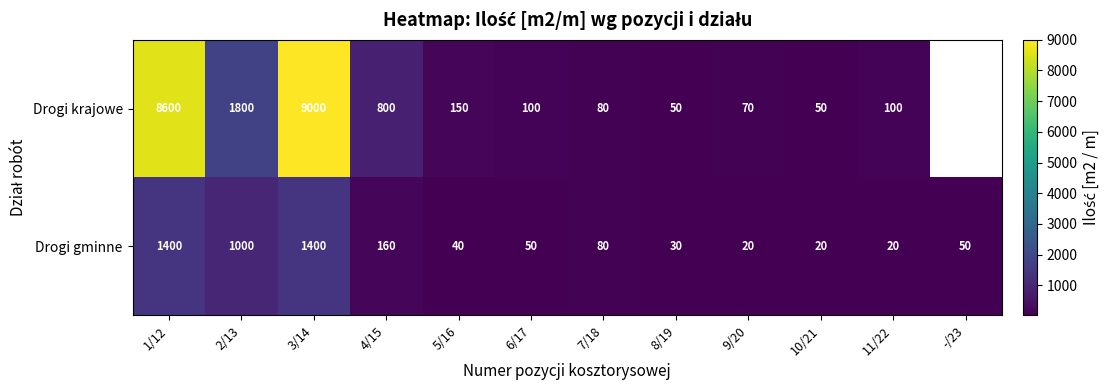

What is the difference between the maximum and second lowest values in the Drogi gminne series?

1380